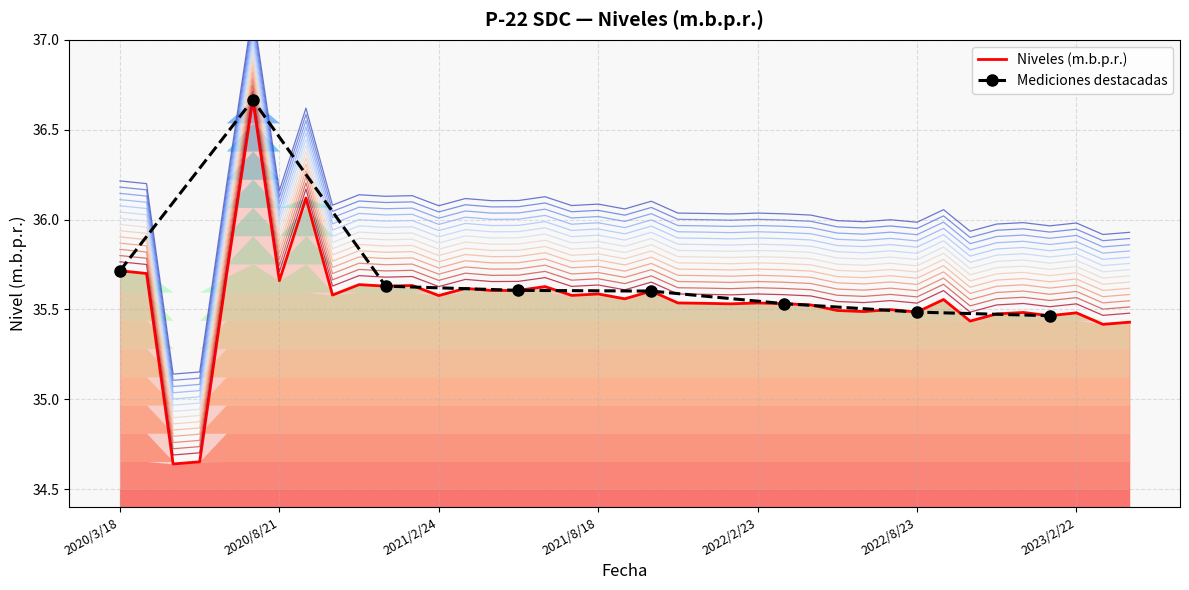

Where does the Niveles (m.b.p.r.) series first go above 35?

2020/3/18